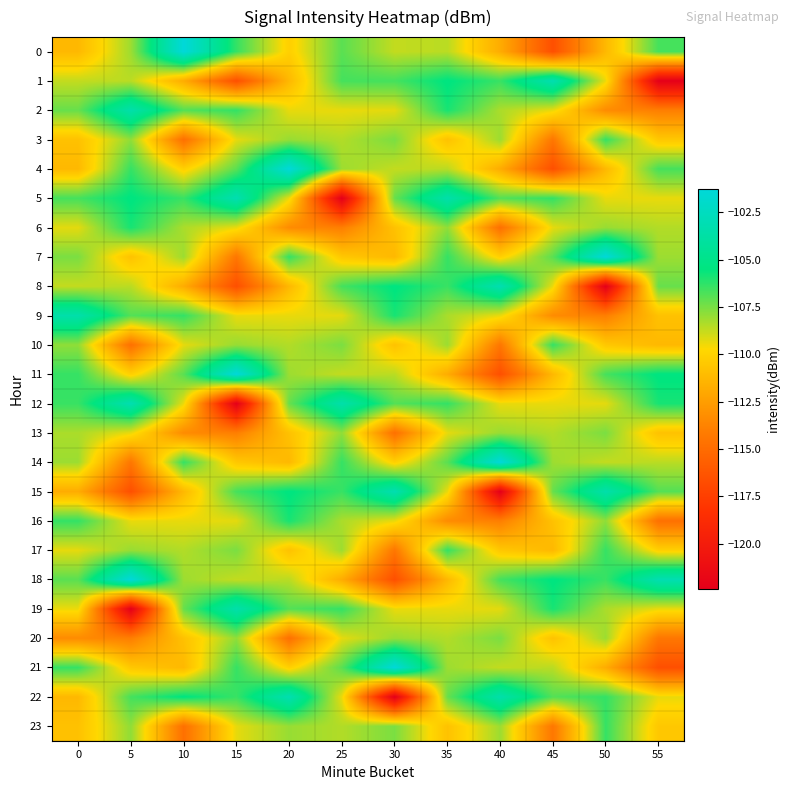

What is the spread (max minus min) of values at 35?

9.9